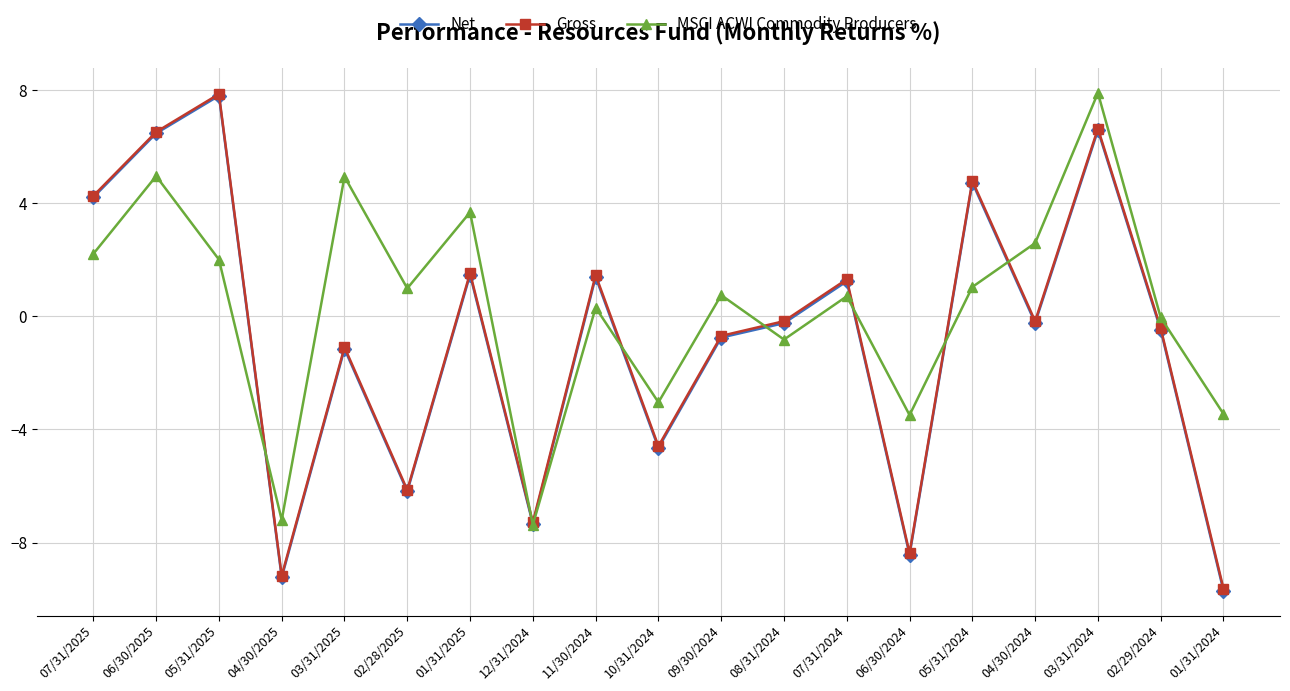

Is the value of Gross at 05/31/2025 greater than the value of Net at 02/28/2025?

Yes